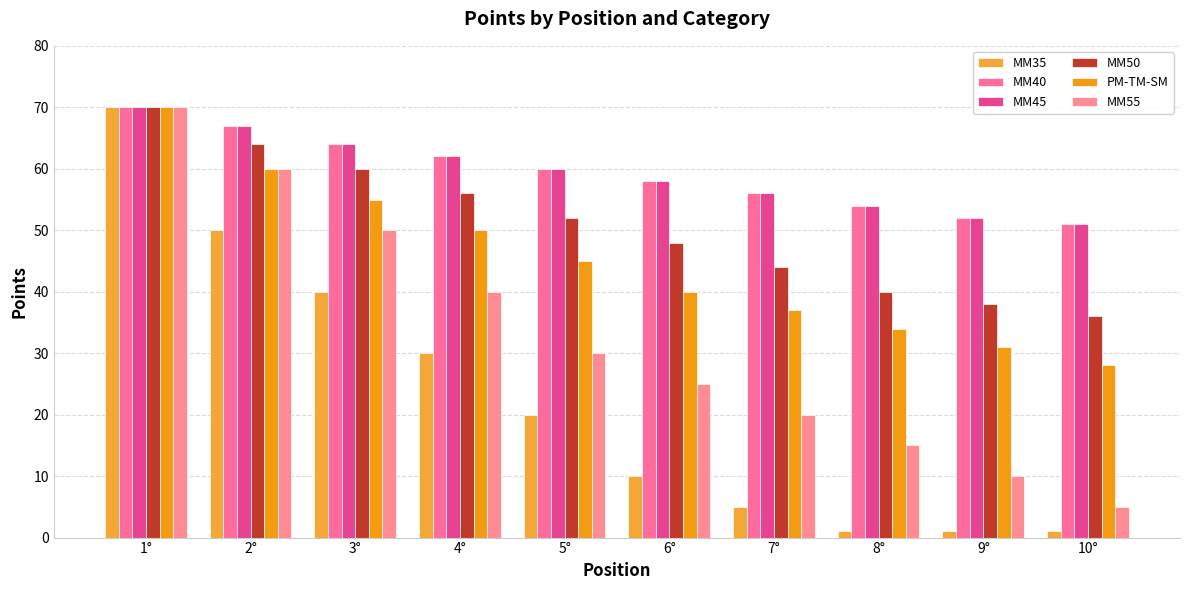

What is the spread (max minus min) of values at 6°?

48